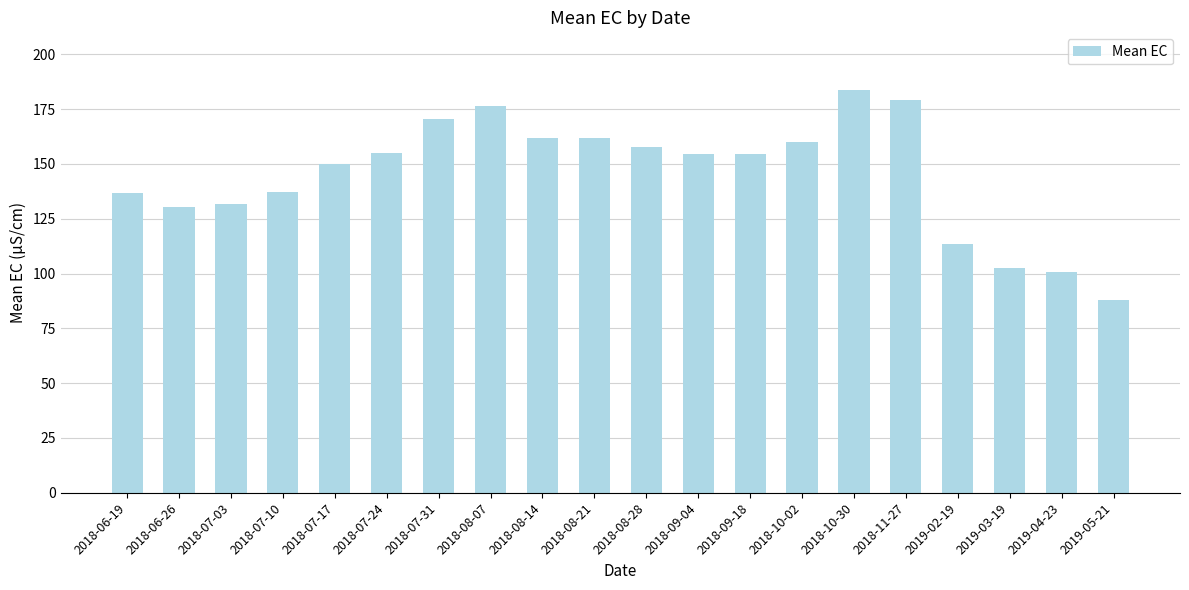

What is the change in value from 2018-07-03 to 2018-10-02?

+28.4